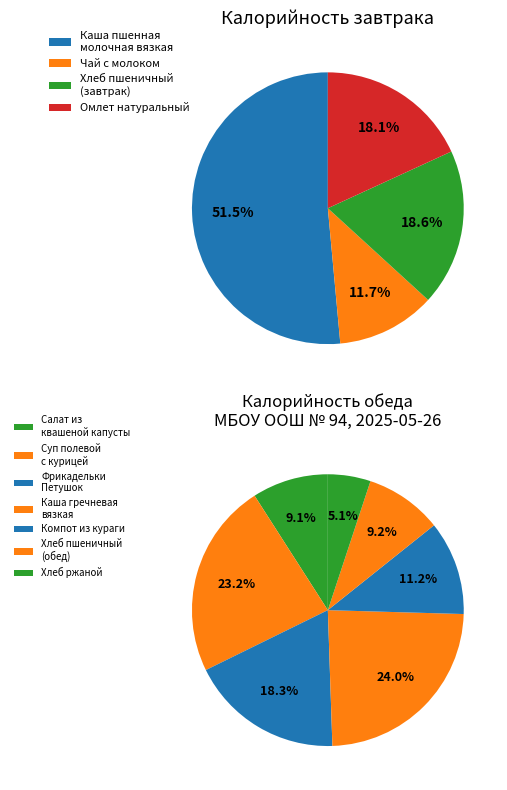

How many slices are in this pie chart?

11